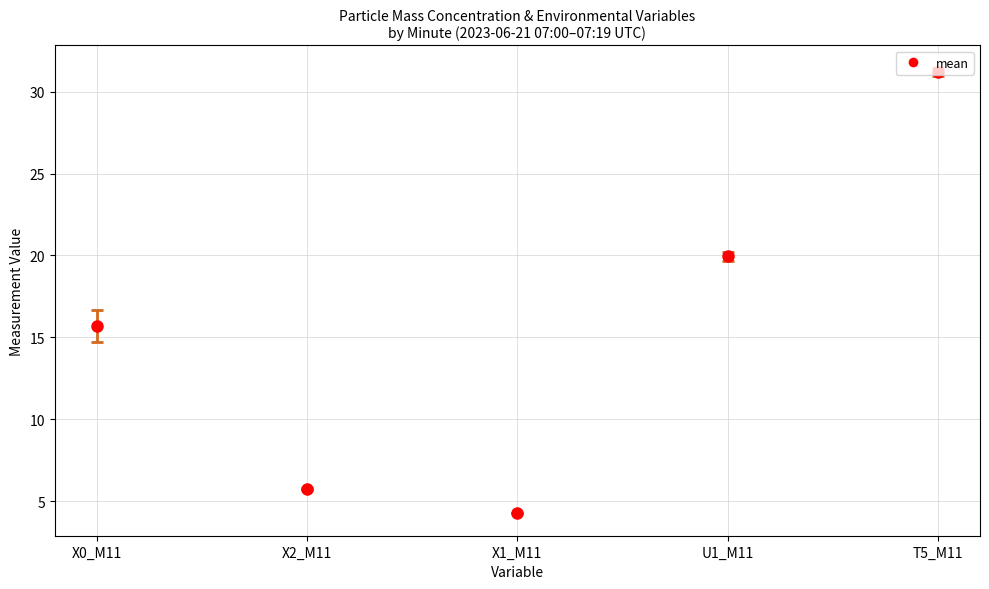

What is the lowest value of the X1_M11 series?

4.2